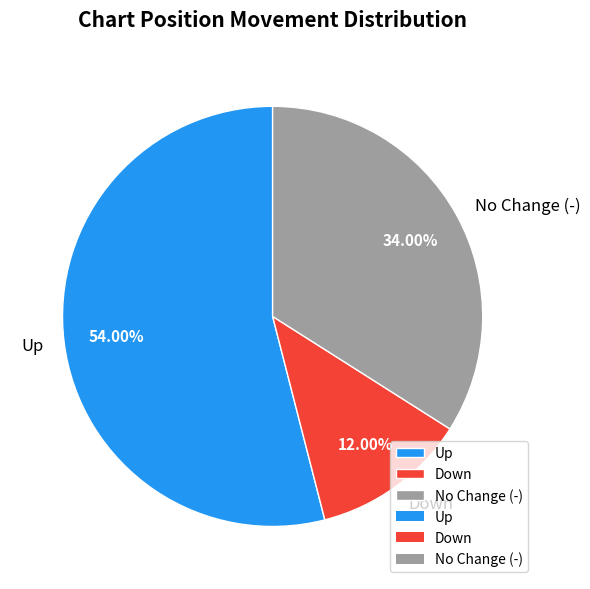

Combined, do No Change (-) and Down account for over 50%?

No